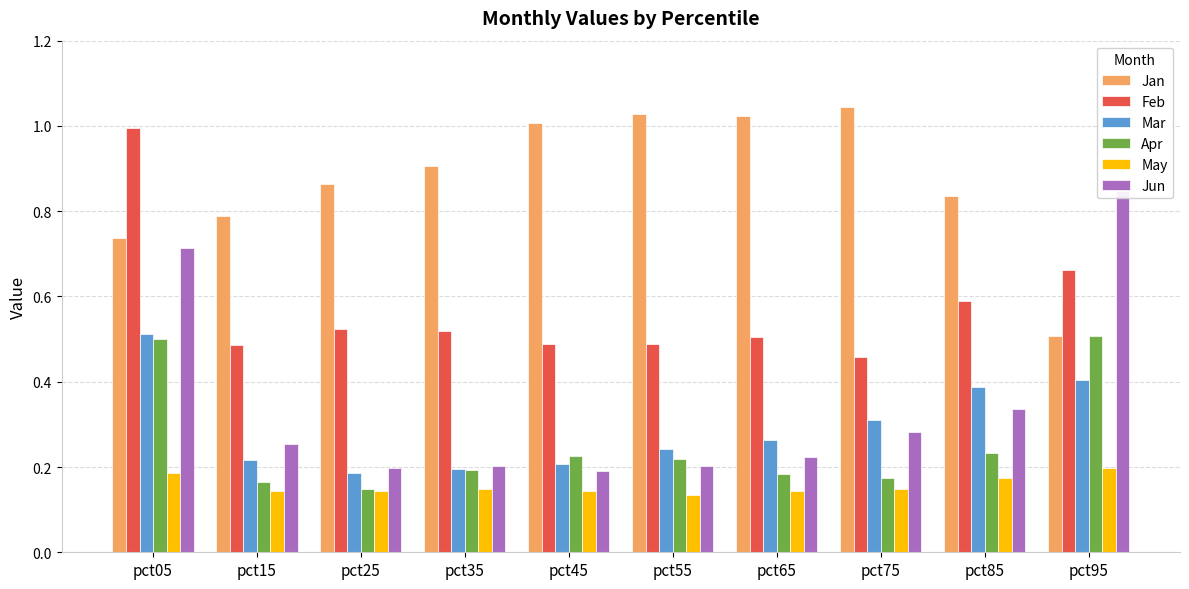

Reading left to right, extract all data points from this chart.

Jan: 0.7	0.8	0.9	0.9	1.0	1.0	1.0	1.0	0.8	0.5
Feb: 1.0	0.5	0.5	0.5	0.5	0.5	0.5	0.5	0.6	0.7
Mar: 0.5	0.2	0.2	0.2	0.2	0.2	0.3	0.3	0.4	0.4
Apr: 0.5	0.2	0.1	0.2	0.2	0.2	0.2	0.2	0.2	0.5
May: 0.2	0.1	0.1	0.1	0.1	0.1	0.1	0.1	0.2	0.2
Jun: 0.7	0.3	0.2	0.2	0.2	0.2	0.2	0.3	0.3	0.8